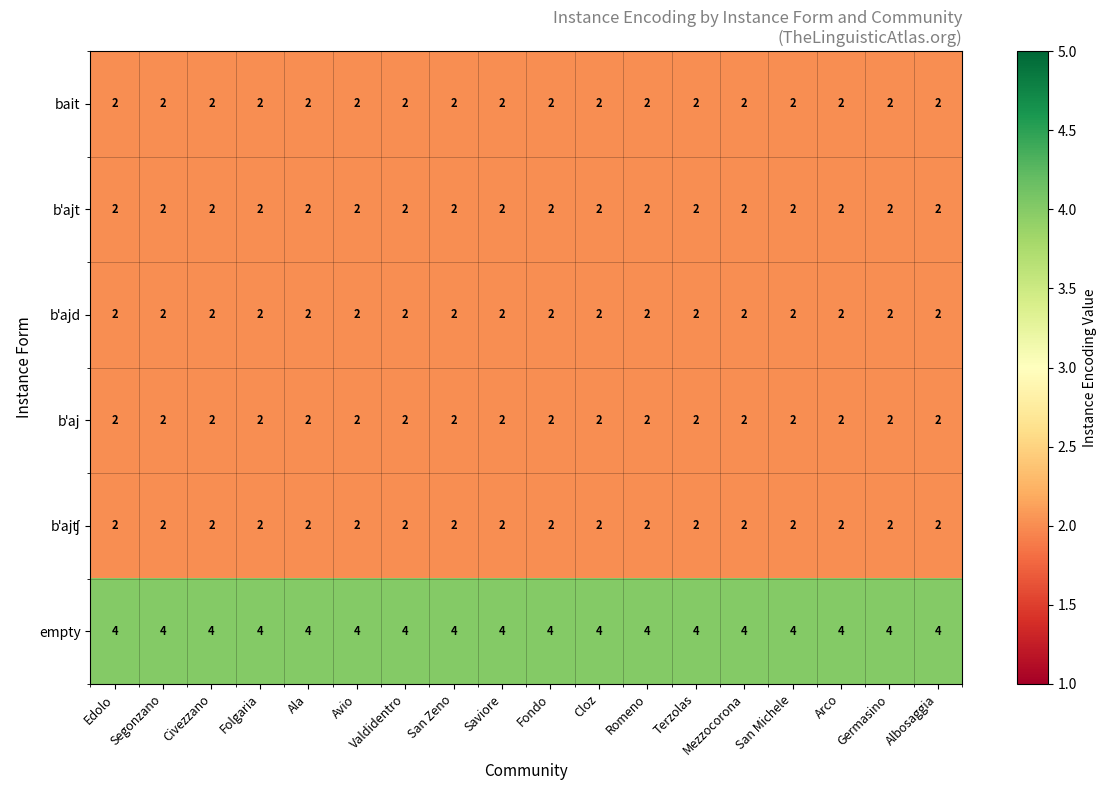

What is the total value across all series at Fondo?

14